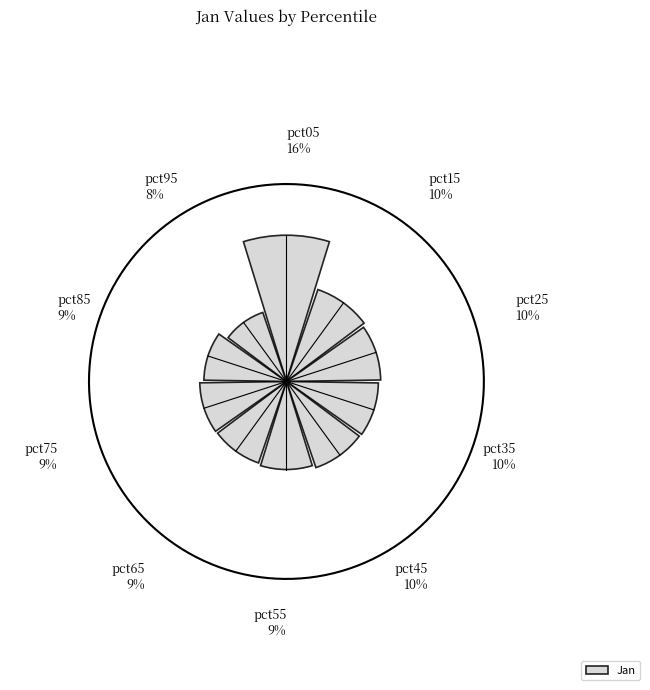

Are the bars horizontal?

No